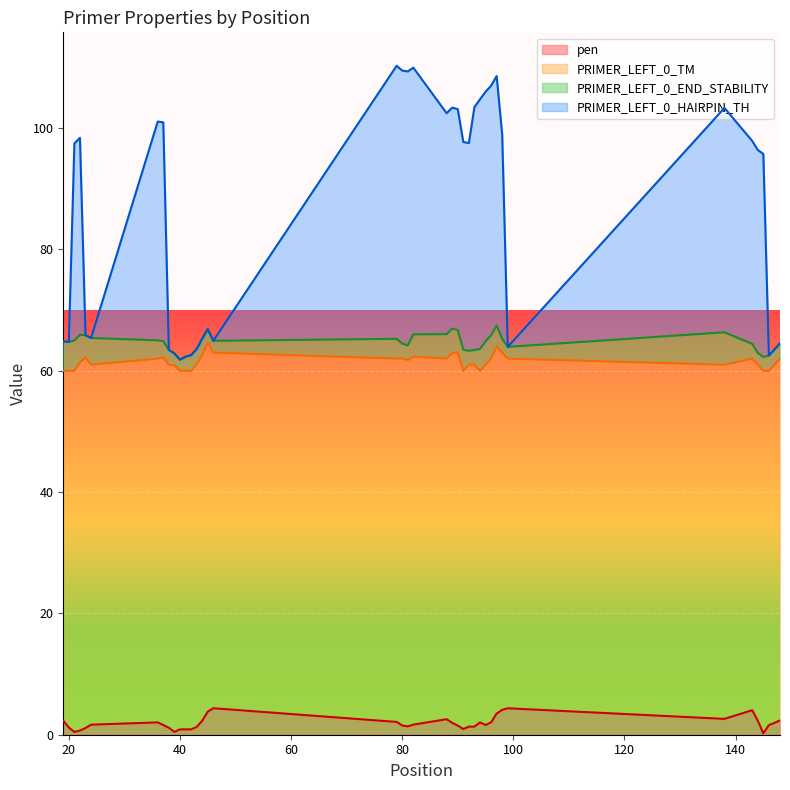

Does the chart display data point markers on the line(s)?

No